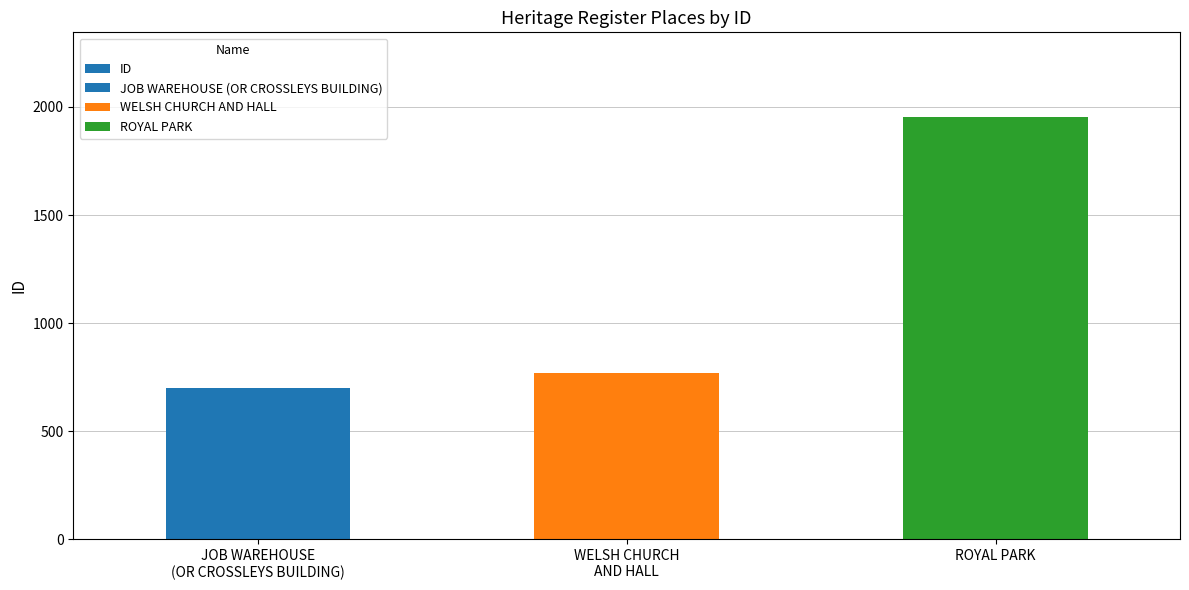

What is the greatest value displayed?

1954